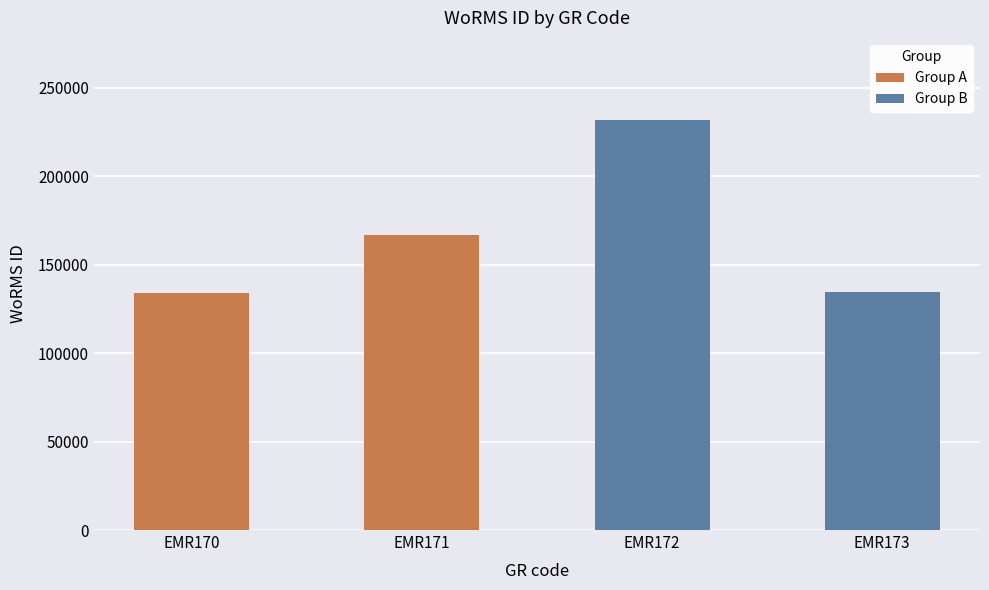

Does the chart contain stacked bars?

No